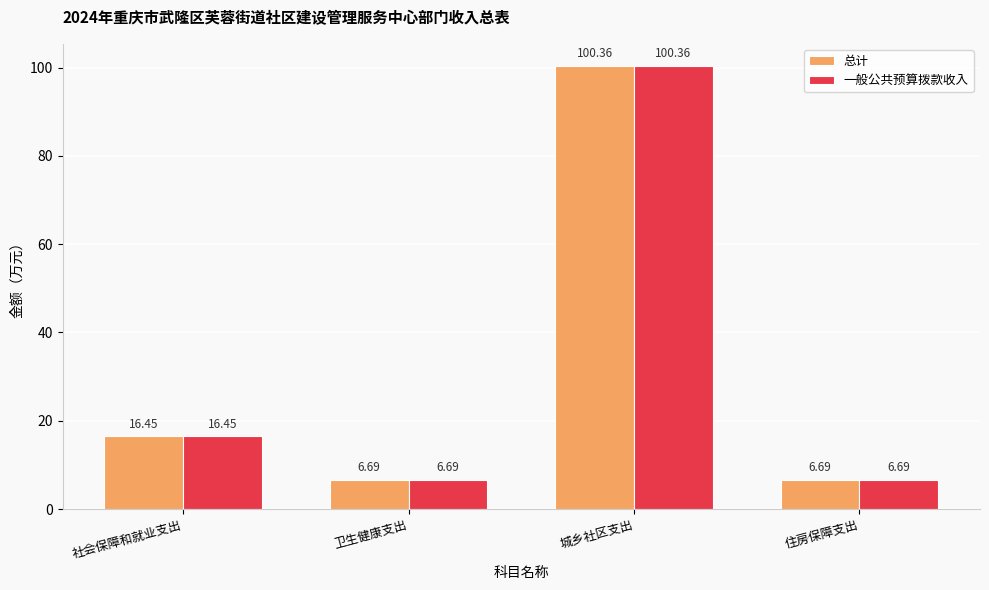

What is the sum of all 总计 values?

130.2